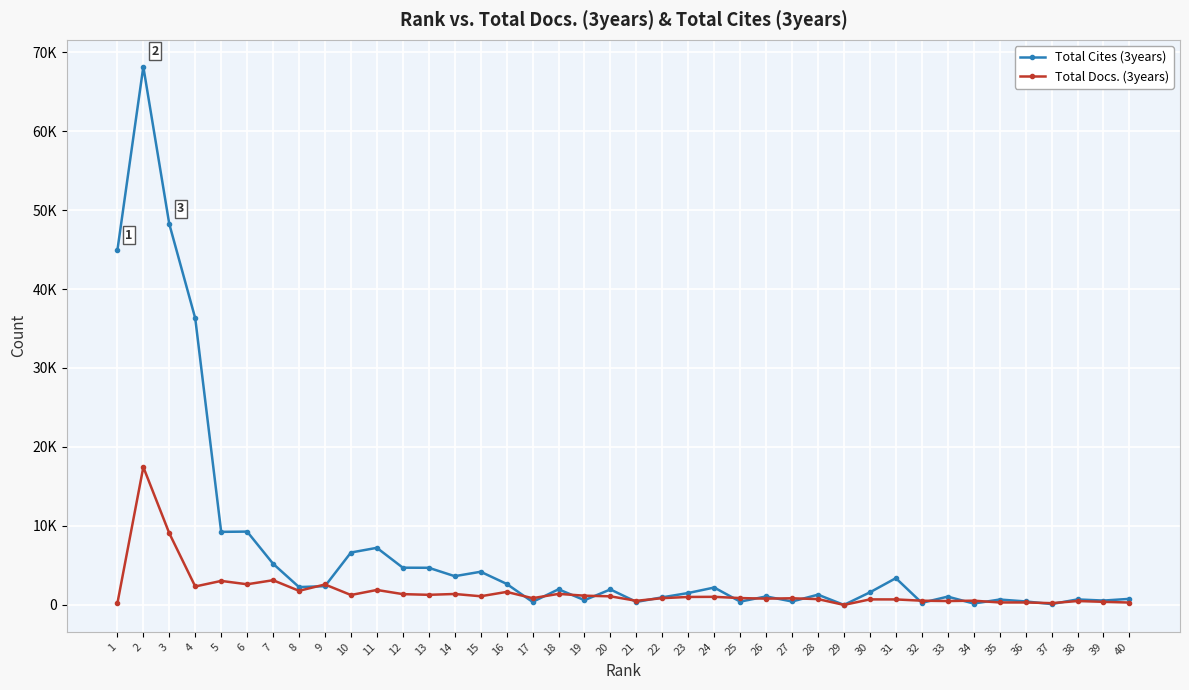

Reading right to left, transcribe all the data shown in this chart.

Total Cites (3years): 40=765	39=549	38=694	37=104	36=441	35=680	34=173	33=1047	32=265	31=3387	30=1592	29=0	28=1294	27=432	26=1071	25=414	24=2200	23=1507	22=960	21=379	20=1957	19=599	18=1977	17=379	16=2663	15=4198	14=3637	13=4701	12=4712	11=7229	10=6632	9=2374	8=2256	7=5212	6=9283	5=9249	4=36297	3=48239	2=68146	1=44895
Total Docs. (3years): 40=300	39=389	38=490	37=222	36=310	35=312	34=535	33=491	32=531	31=695	30=698	29=0	28=735	27=839	26=793	25=866	24=1022	23=1007	22=854	21=519	20=1086	19=1167	18=1395	17=852	16=1645	15=1095	14=1383	13=1277	12=1365	11=1892	10=1254	9=2585	8=1784	7=3127	6=2613	5=3038	4=2334	3=9076	2=17454	1=193